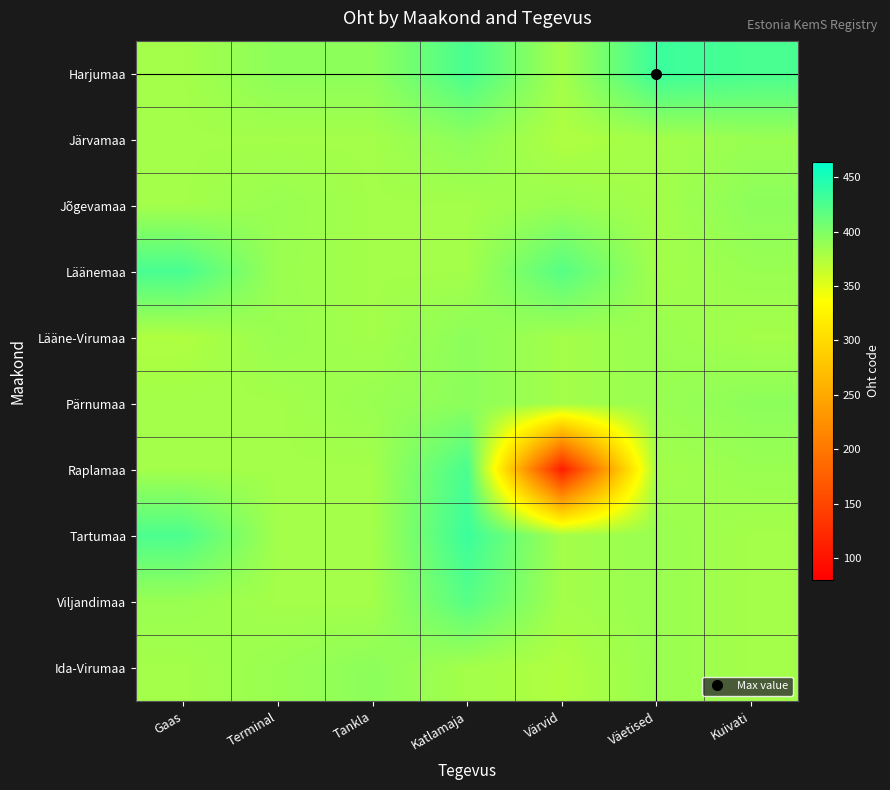

Which series has the widest spread of values?

Raplamaa